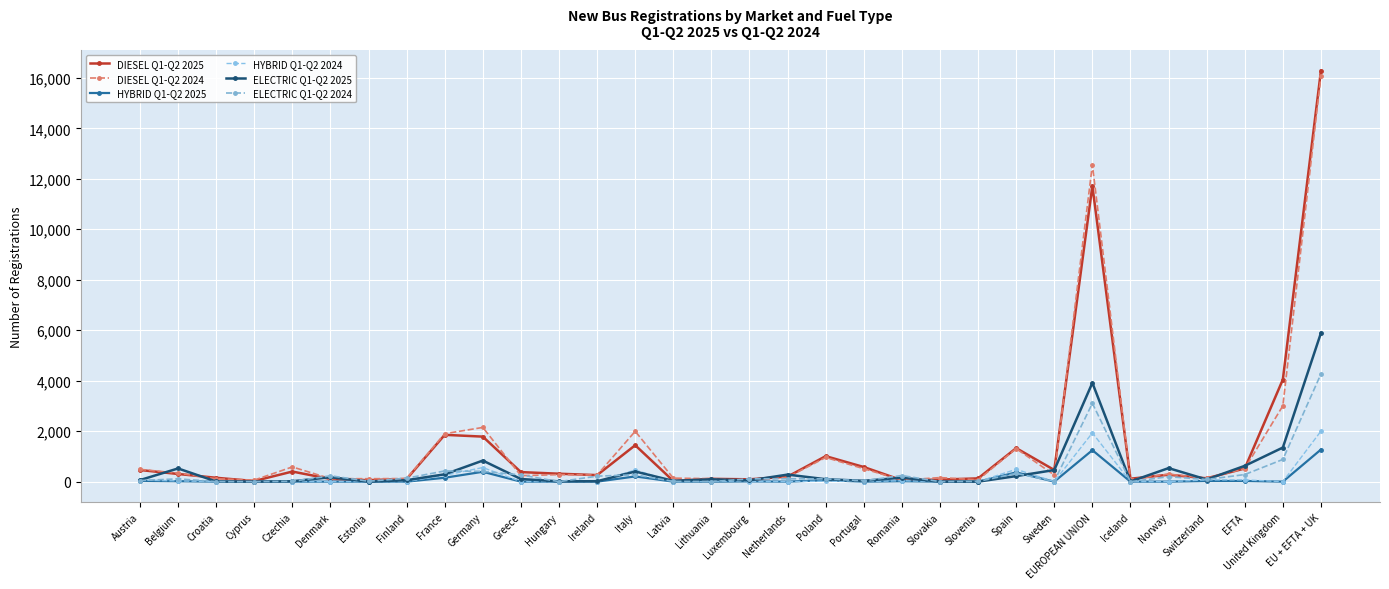

How many distinct data groups are displayed?

6